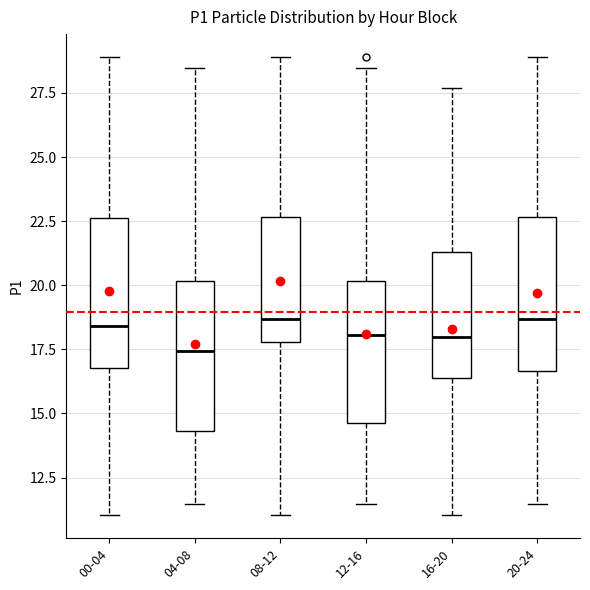

Reading left to right, transcribe this box plot: for each box, give where its median line is, the range the box spans, and where its two whiskers end, as read against the y-axis. The values are not printed on the chart, so give them approximately, as read against the axis.

00-04: median 18.5, box 17.0 to 22.5, whiskers 11.0 to 29.0
04-08: median 17.5, box 14.5 to 20.0, whiskers 11.5 to 28.5
08-12: median 18.5, box 18.0 to 22.5, whiskers 11.0 to 29.0
12-16: median 18.0, box 14.5 to 20.0, whiskers 11.5 to 28.5
16-20: median 18.0, box 16.5 to 21.5, whiskers 11.0 to 27.5
20-24: median 18.5, box 16.5 to 22.5, whiskers 11.5 to 29.0